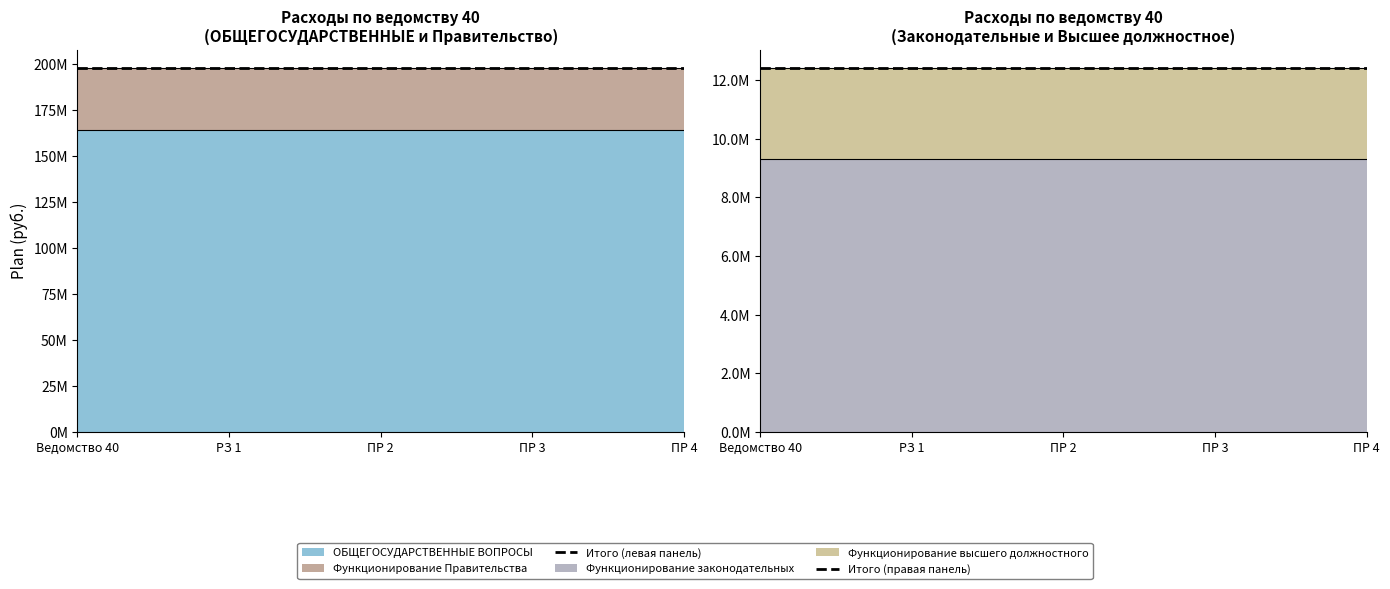

True or false: Итого (правая панель) has a value of 12421904.5 at РЗ 1.

True